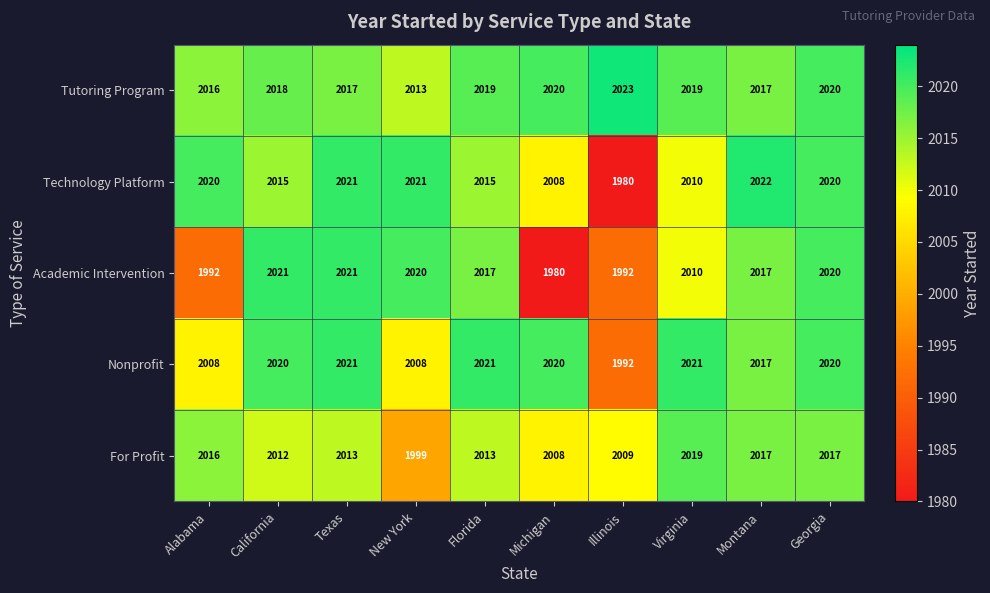

True or false: Academic Intervention has a value of 2017 at Montana.

True